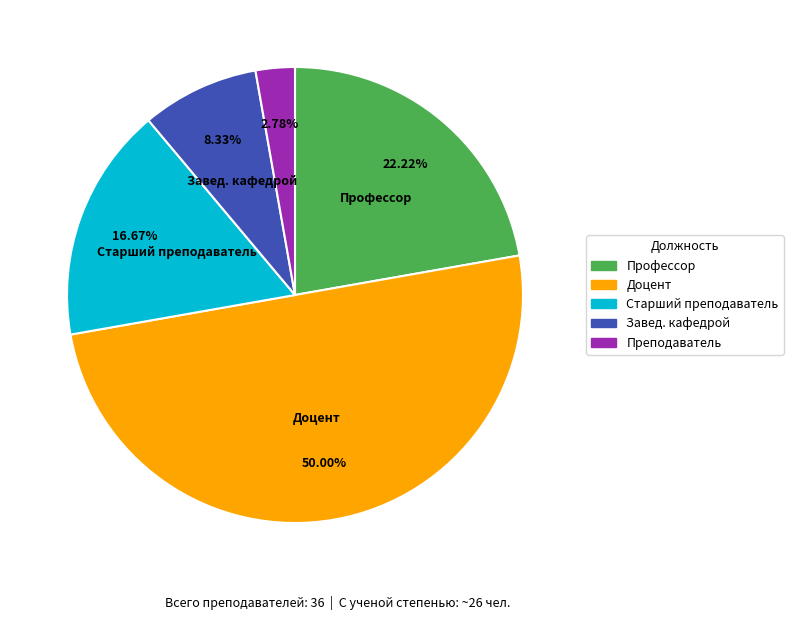

How many segments does this pie chart have?

5